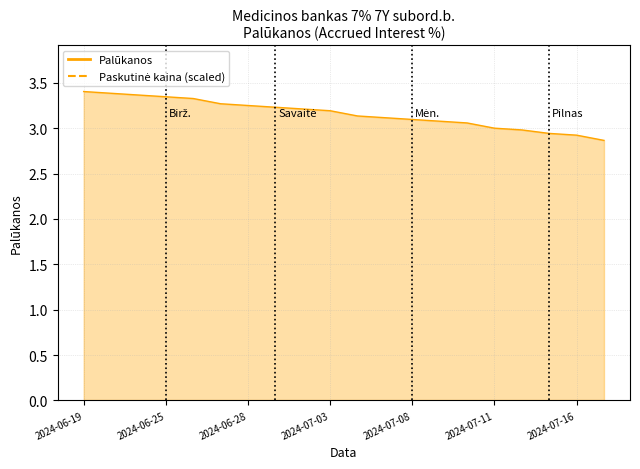

What is the average value?

3.2